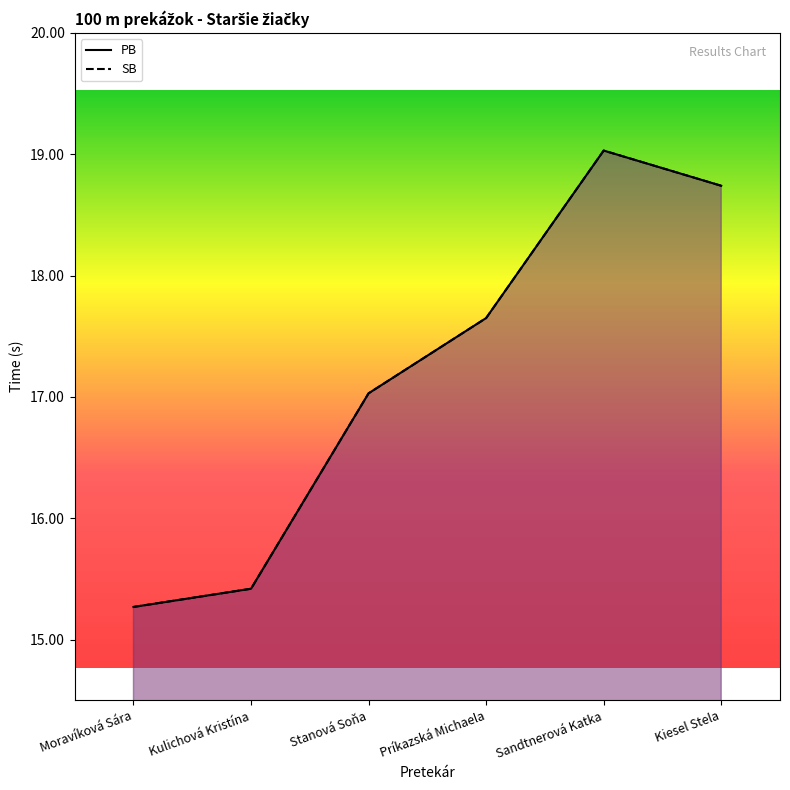

At how many categories does at least one series exceed 17?

4